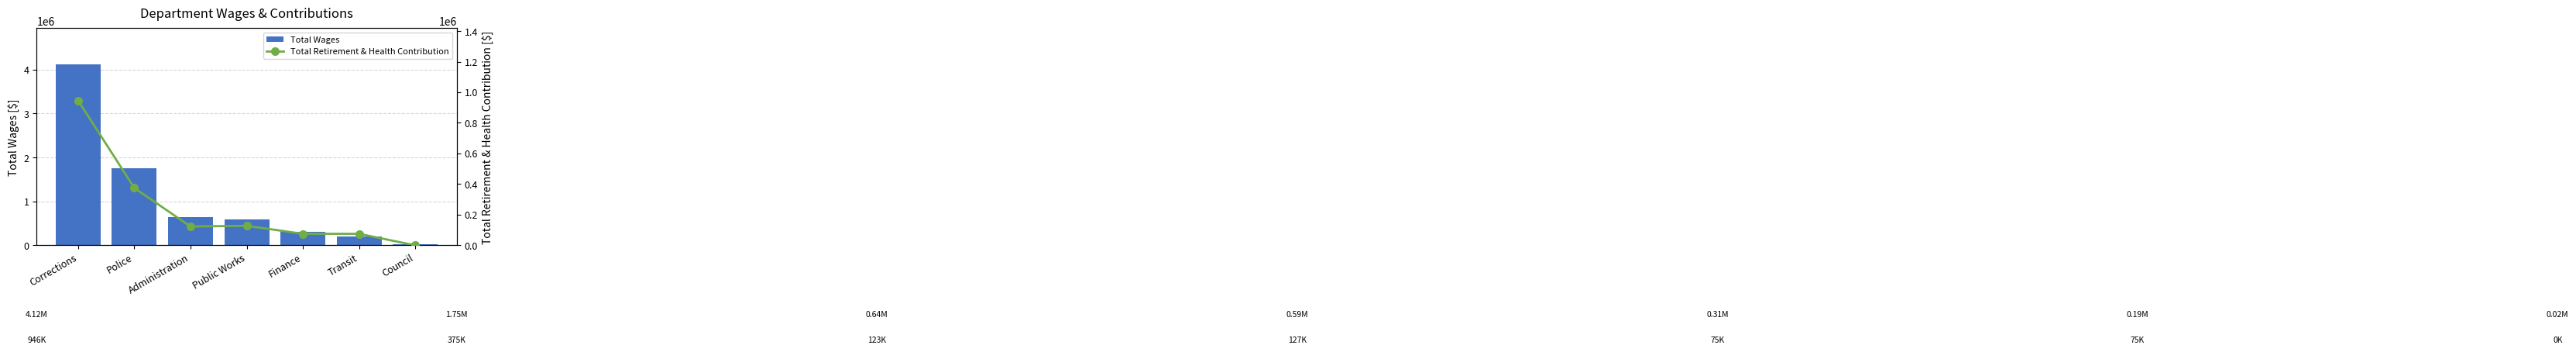

Where does the Total Retirement & Health Contribution series first go above 122932?

Corrections